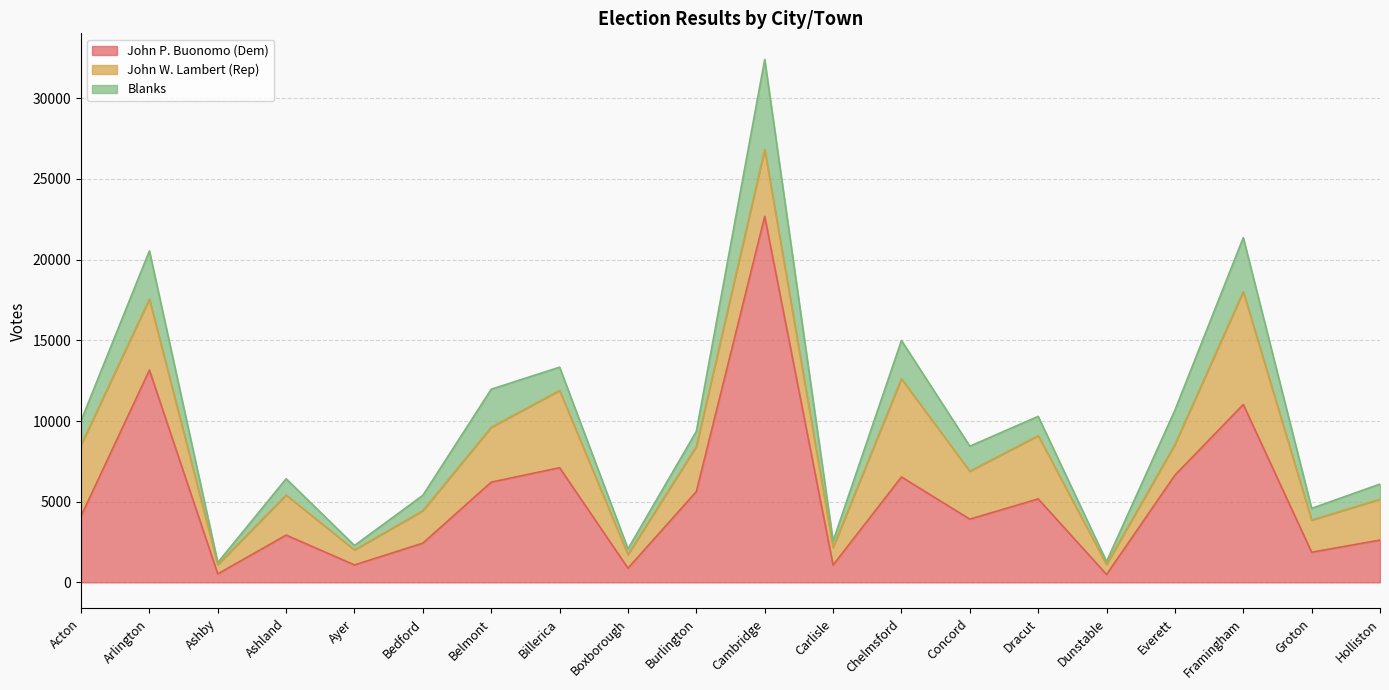

How many data points in John W. Lambert (Rep) are less than 2788?

10